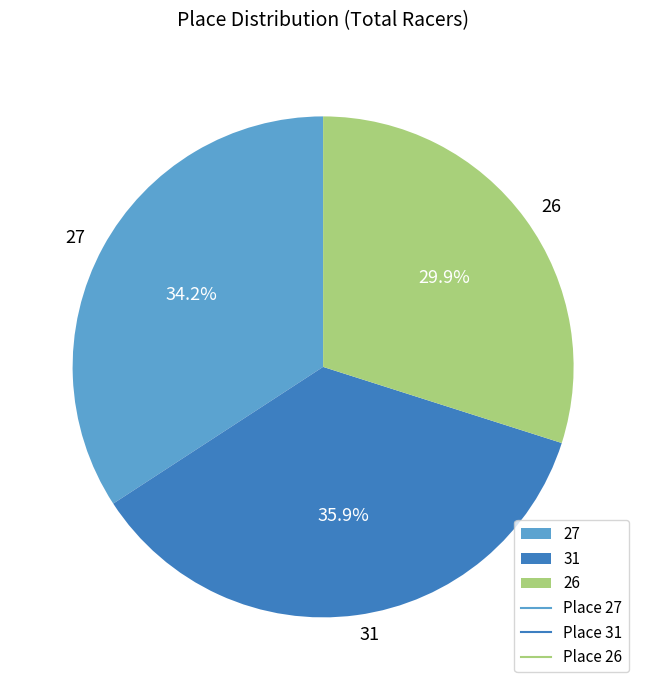

What portion of the pie excludes 27?

65.8%